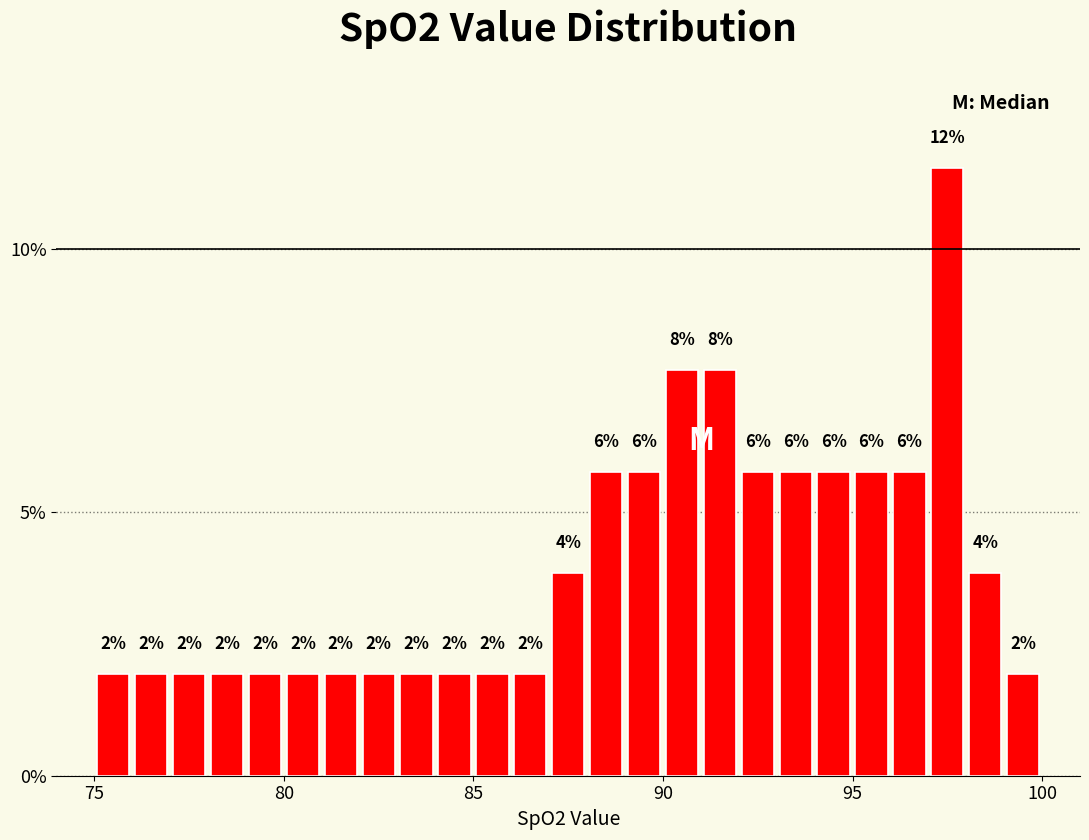

Read against the x-axis, roughly where is the centre of the tallest bar?

97.5